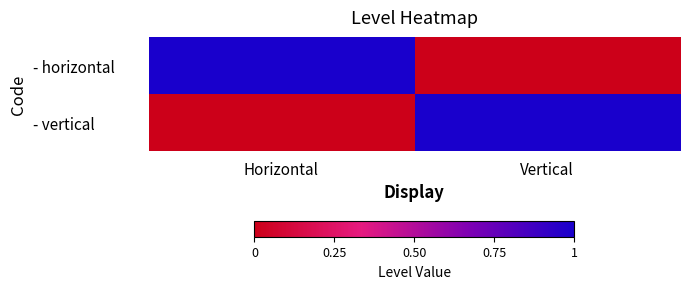

What is the difference between the highest and lowest values at Horizontal?

1